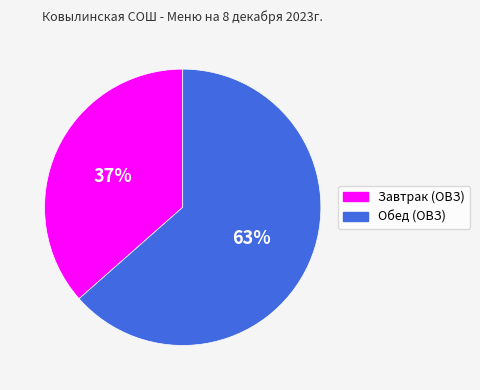

Approximately how many times larger is the value at Завтрак (ОВЗ) compared to Обед (ОВЗ)?

0.6